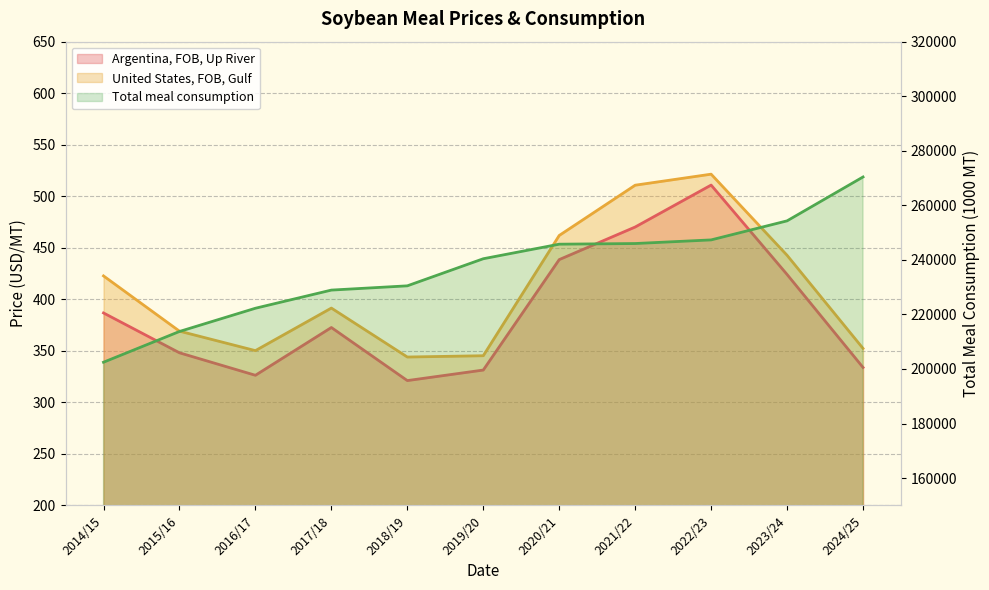

Reading left to right, transcribe all the data shown in this chart.

Argentina, FOB, Up River: 2014/15=386.7	2015/16=348.1	2016/17=326.3	2017/18=372.6	2018/19=321.1	2019/20=331.3	2020/21=438.5	2021/22=470.1	2022/23=510.8	2023/24=424.1	2024/25=333.8
United States, FOB, Gulf: 2014/15=422.7	2015/16=369.1	2016/17=350.2	2017/18=391.5	2018/19=344.0	2019/20=345.2	2020/21=461.9	2021/22=510.7	2022/23=521.4	2023/24=442.7	2024/25=352.3
Total meal consumption: 2014/15=202480.0	2015/16=213753.0	2016/17=222268.0	2017/18=228925.0	2018/19=230486.0	2019/20=240417.0	2020/21=245753.0	2021/22=245995.0	2022/23=247324.0	2023/24=254306.0	2024/25=270395.0